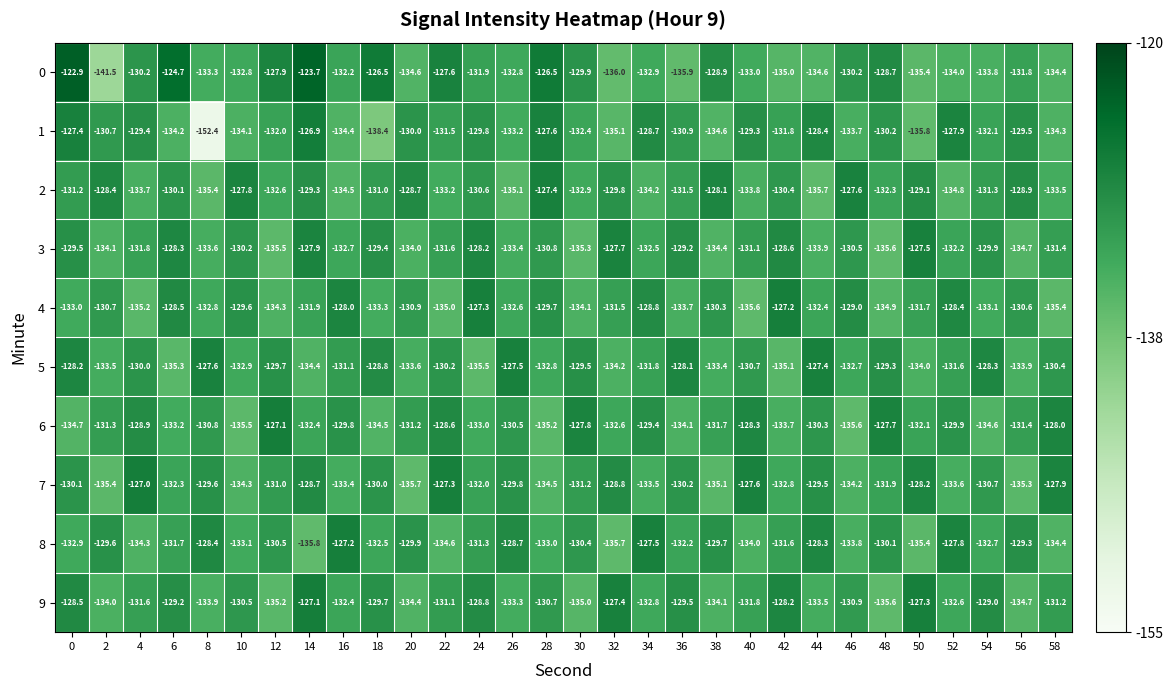

At 14, list the series in order from largest to smallest.

0, 1, 9, 3, 7, 2, 4, 6, 5, 8